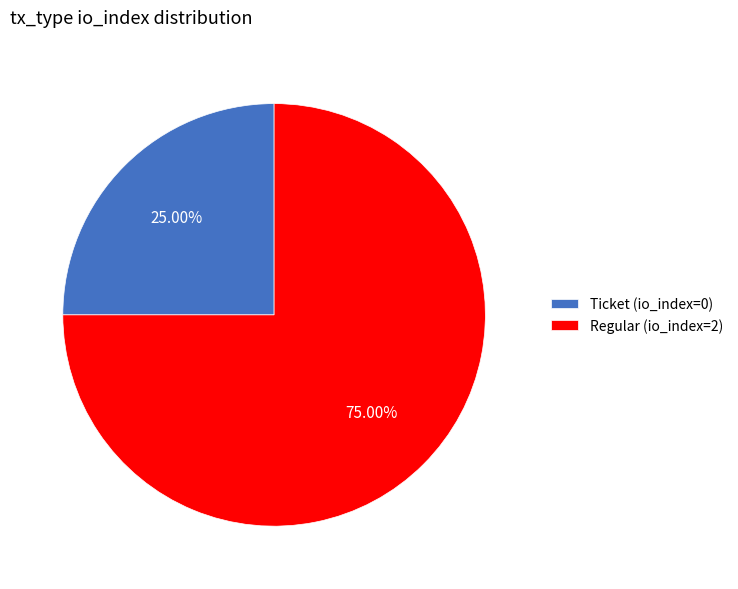

How many slices are in this pie chart?

2